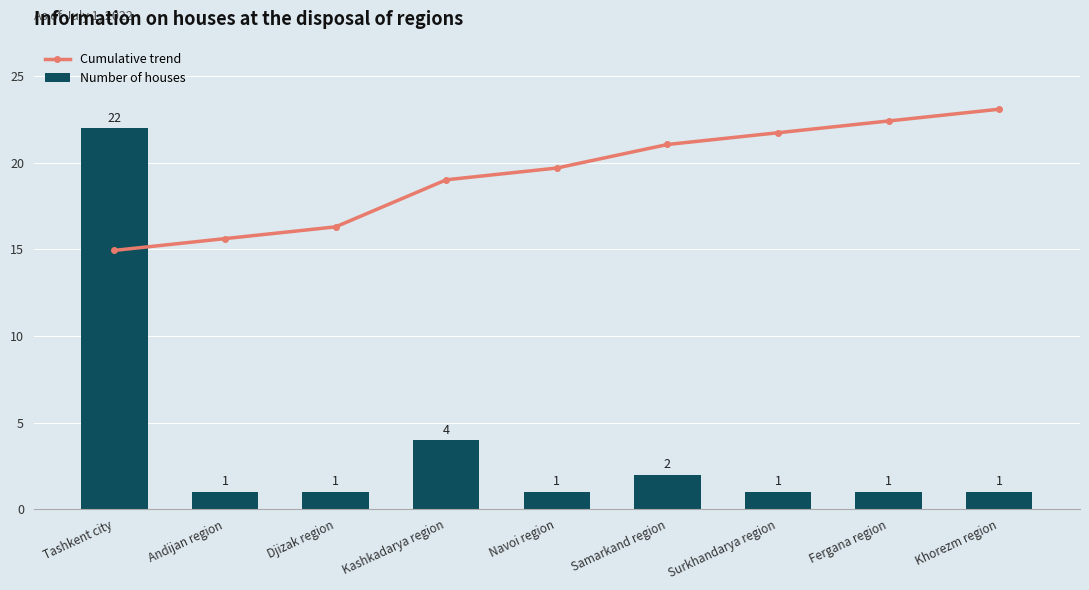

The value of Cumulative trend at Andijan region is 15.6. True or false?

True